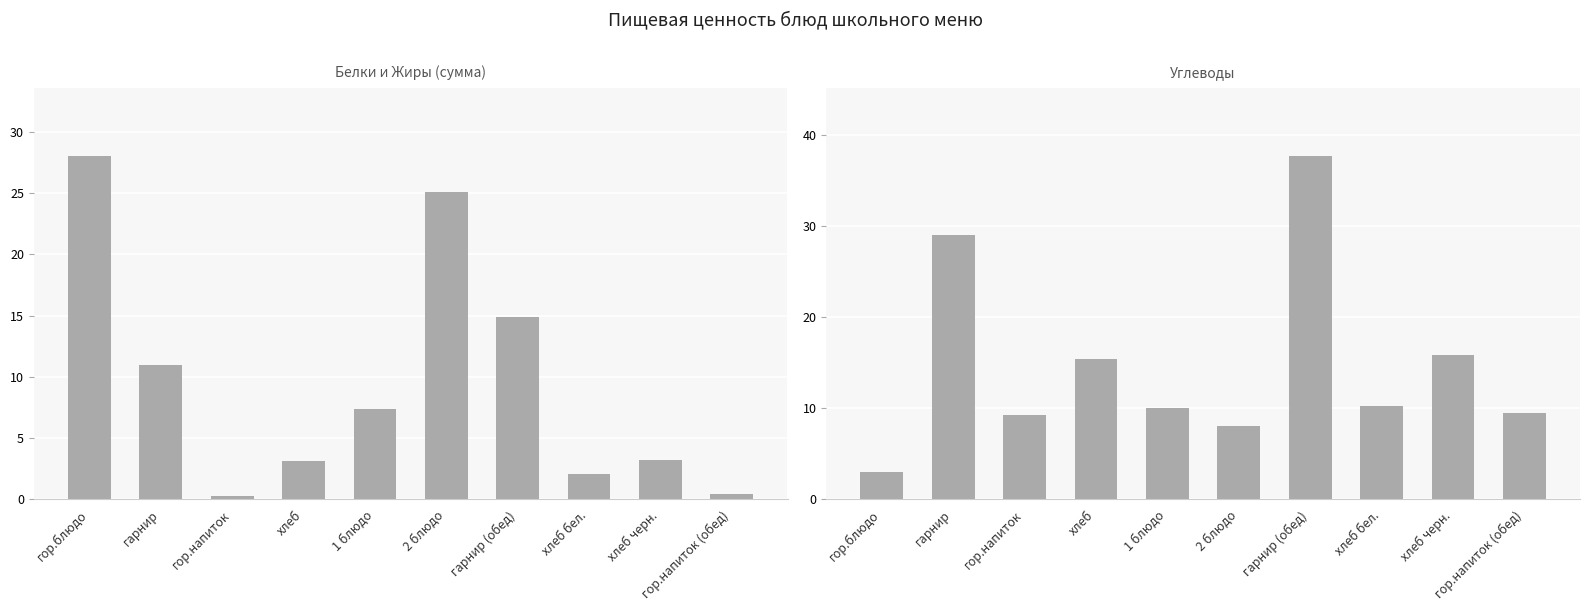

List the labels in order of Углеводы value, smallest first.

гор.блюдо, 2 блюдо, гор.напиток, гор.напиток (обед), 1 блюдо, хлеб бел., хлеб, хлеб черн., гарнир, гарнир (обед)